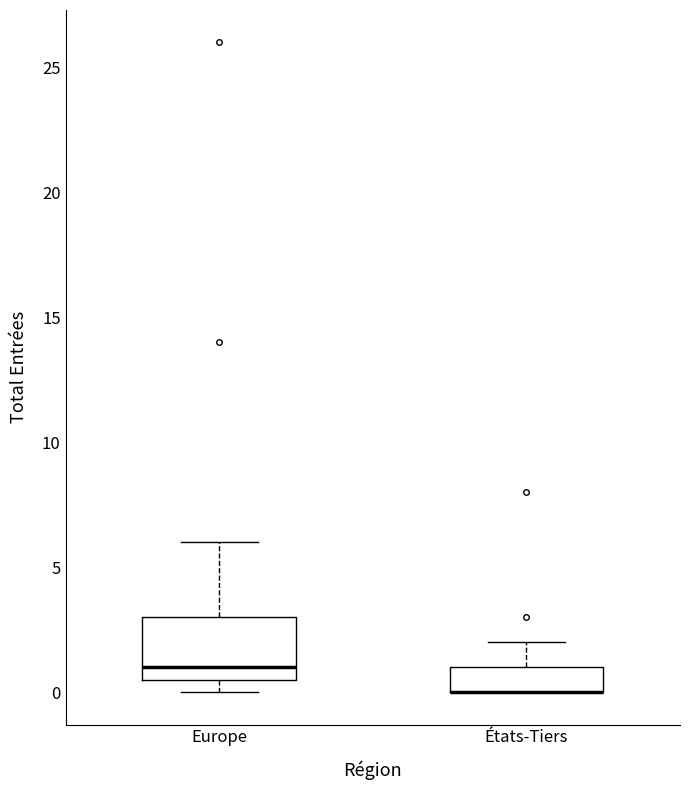

Comparing the boxes themselves (not the whiskers), which one is the tallest?

Europe